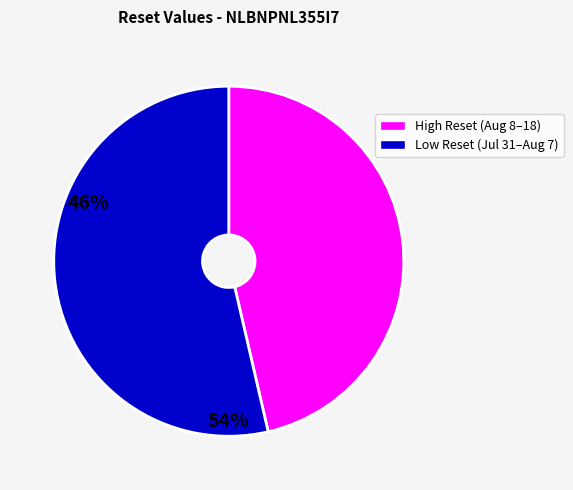

Is the sum of High Reset (Aug 8–18) and Low Reset (Jul 31–Aug 7) greater than half?

Yes